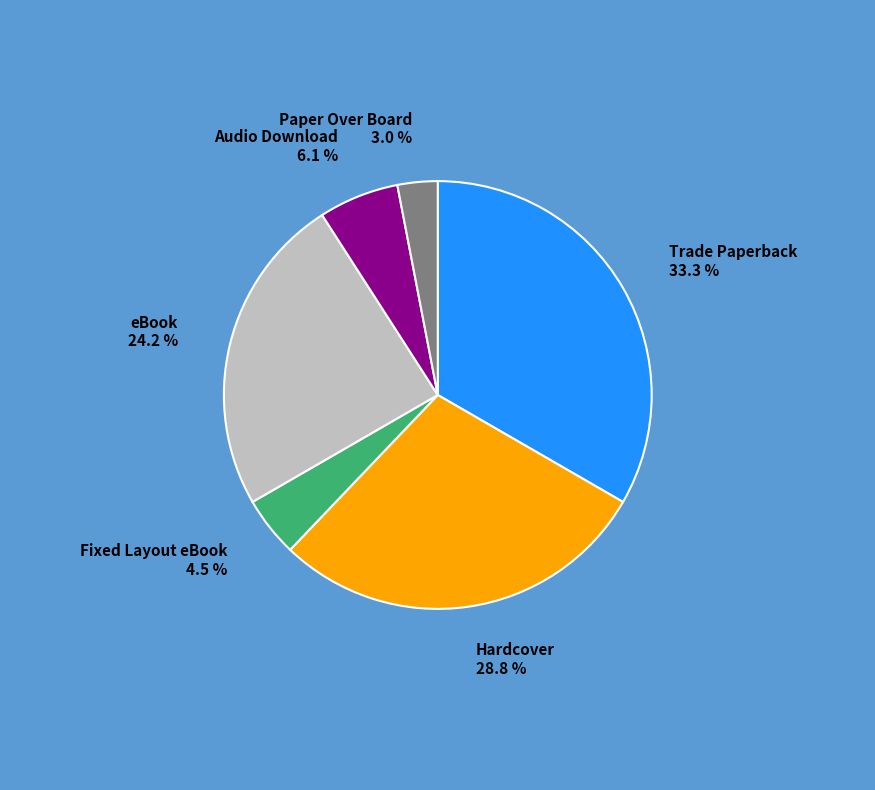

Is there a majority slice in this chart?

No